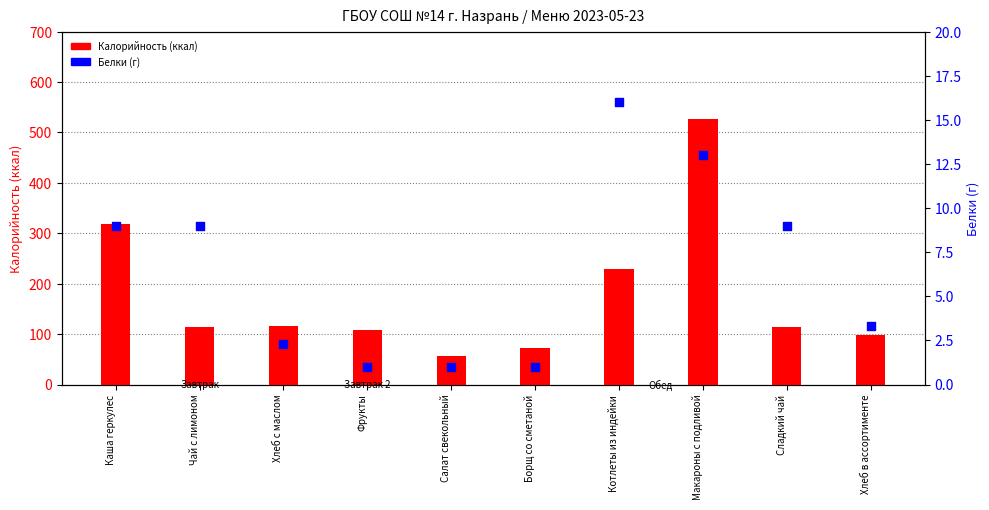

Which series has the largest total across all categories?

Калорийность